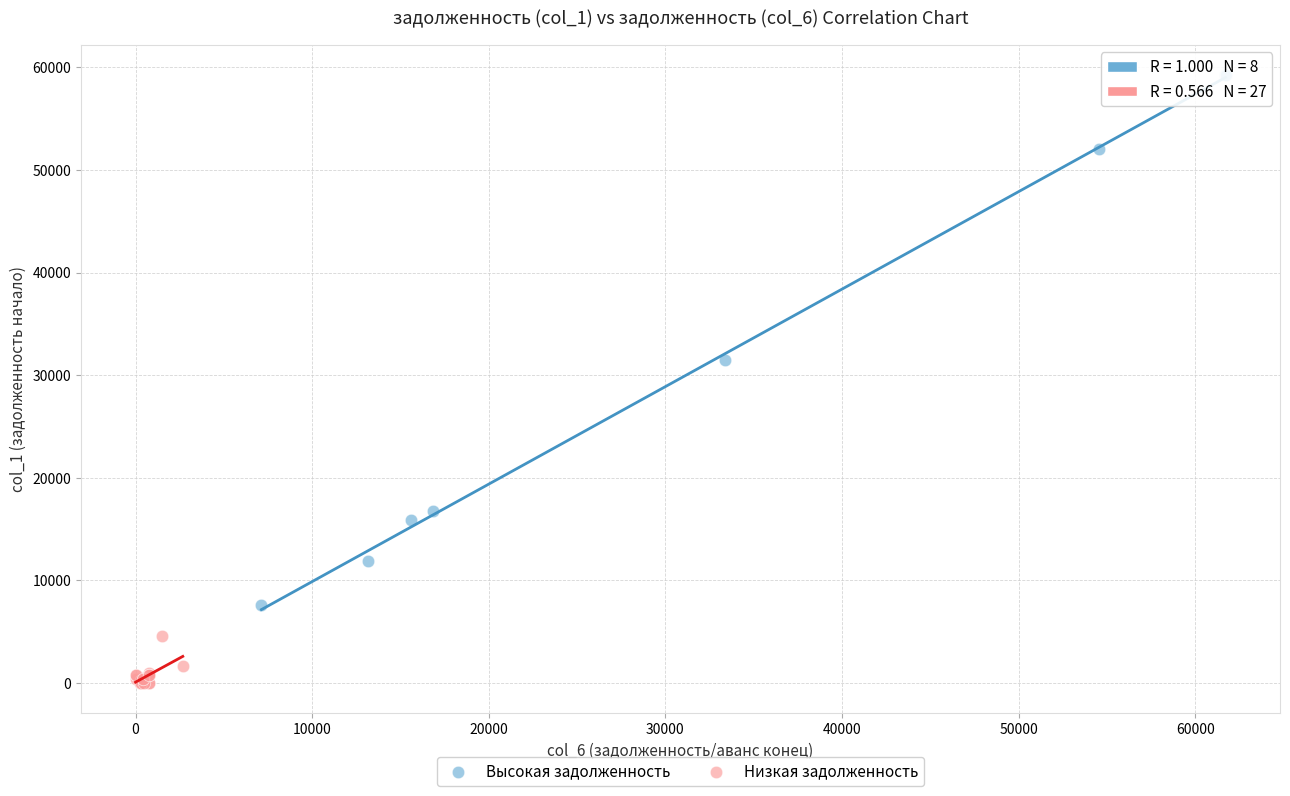

Which series reaches the minimum Y coordinate?

Низкая задолженность